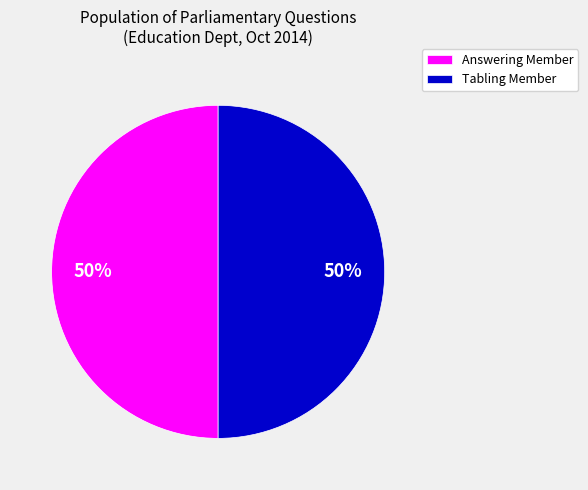

The Answering Member slice represents 50% of the pie. True or false?

True